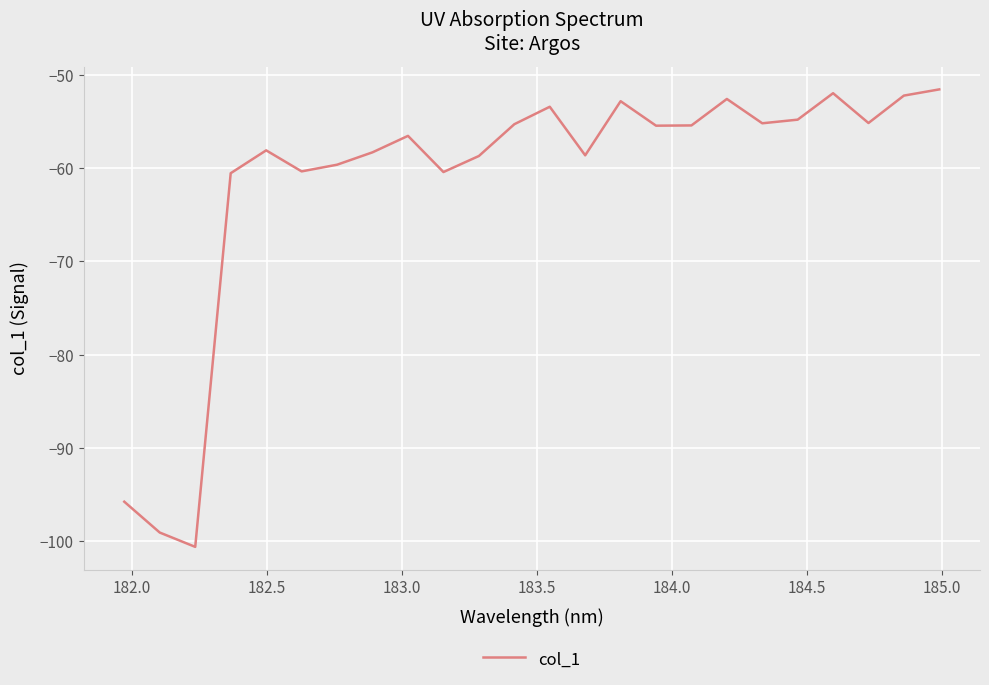

What is the minimum value shown in the chart?

-100.6